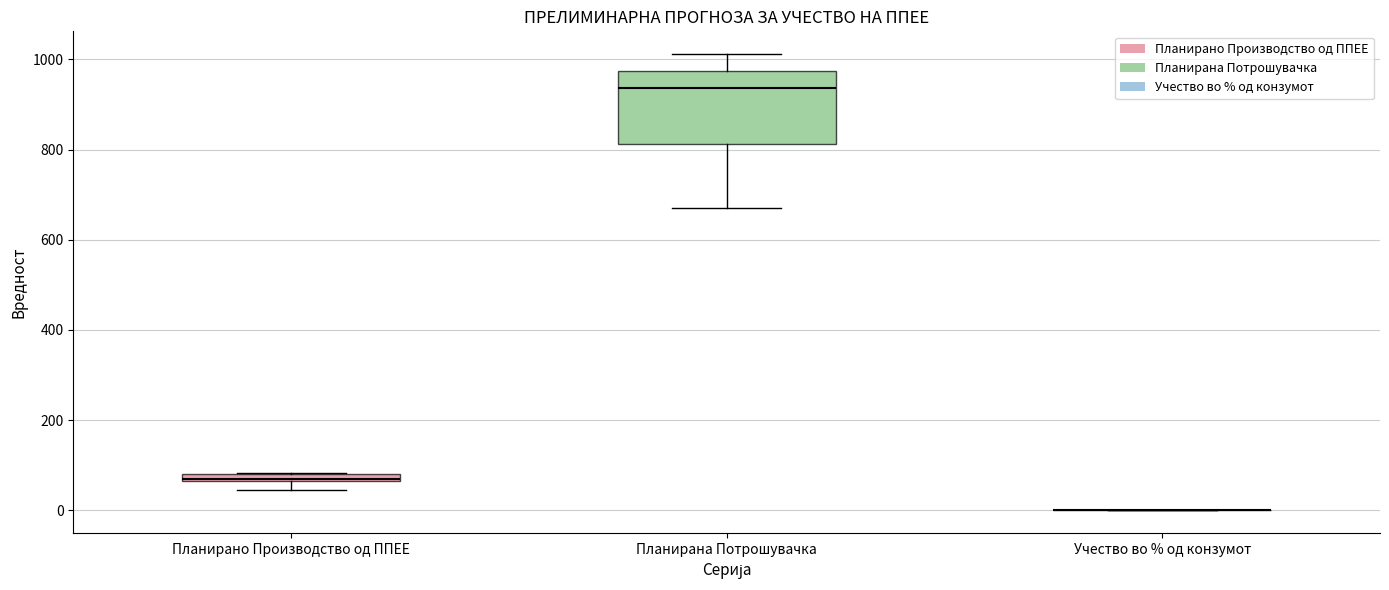

Where does the upper whisker of the box for Планирана Потрошувачка end on the y-axis? The values are not printed on the chart, so give them approximately, as read against the axis.

1020